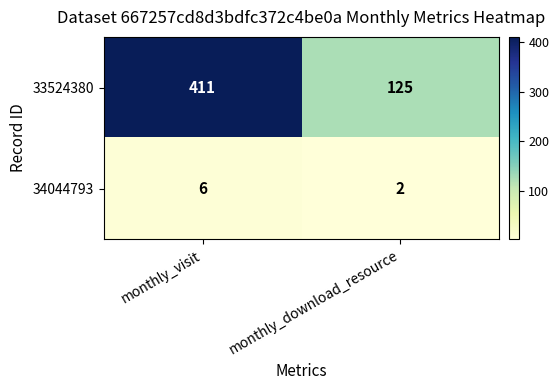

List the labels in order of 34044793 value, largest first.

monthly_visit, monthly_download_resource